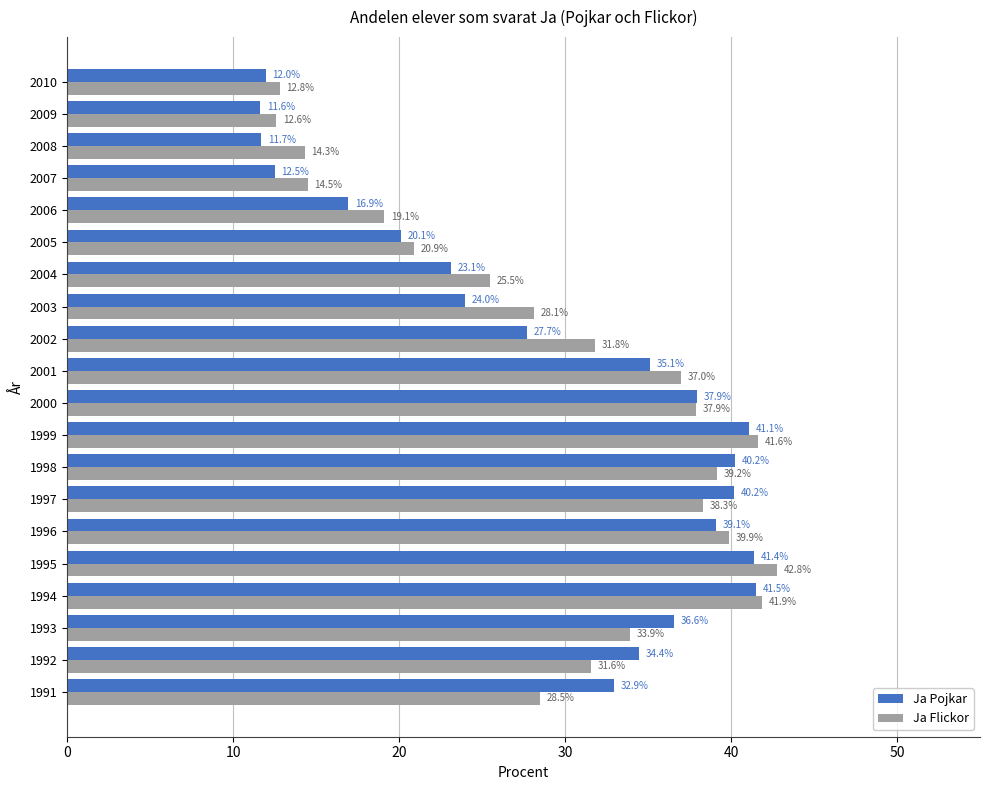

The value of Ja Flickor at 1992 is 9.5. True or false?

False